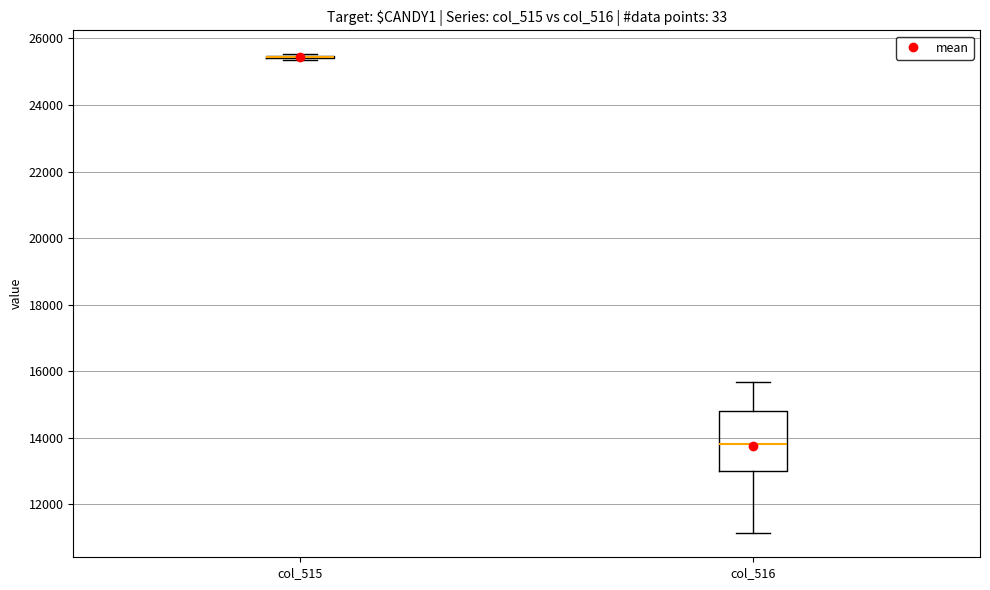

Reading left to right, read every box against the y-axis: the position of its median line, the range the box covers, and the ends of its whiskers. The values are not printed on the chart, so give them approximately, as read against the axis.

col_515: box collapsed to a line at 25400, whiskers 25400 to 25600
col_516: median 13800, box 13000 to 14800, whiskers 11200 to 15600